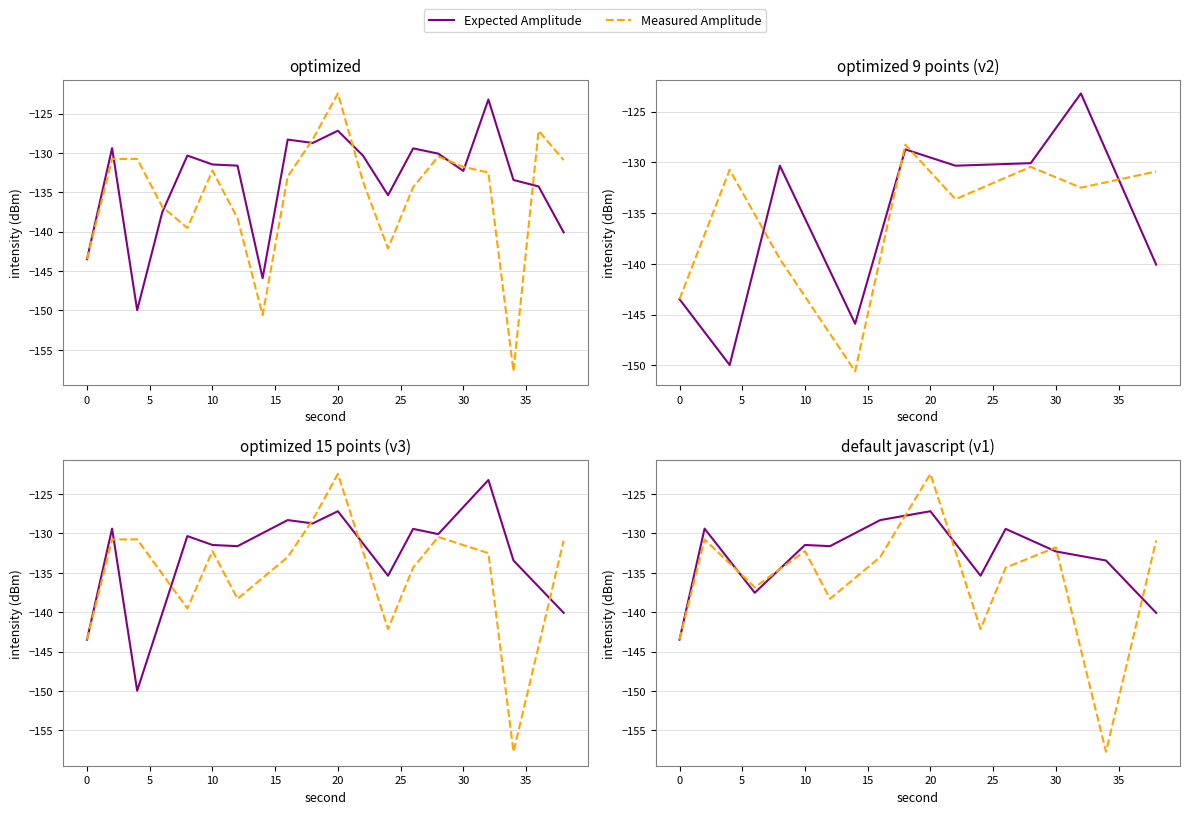

Which series has the widest spread of values?

Measured Amplitude